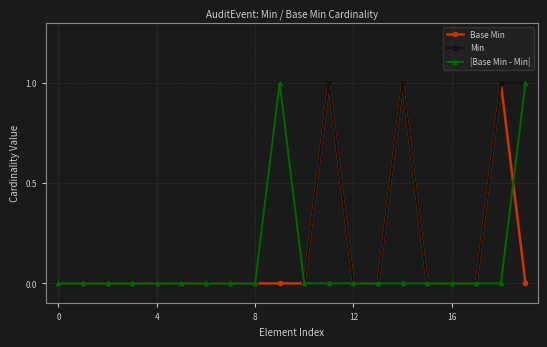

List the series in order of their overall mean, highest first.

Min, Base Min, |Base Min - Min|